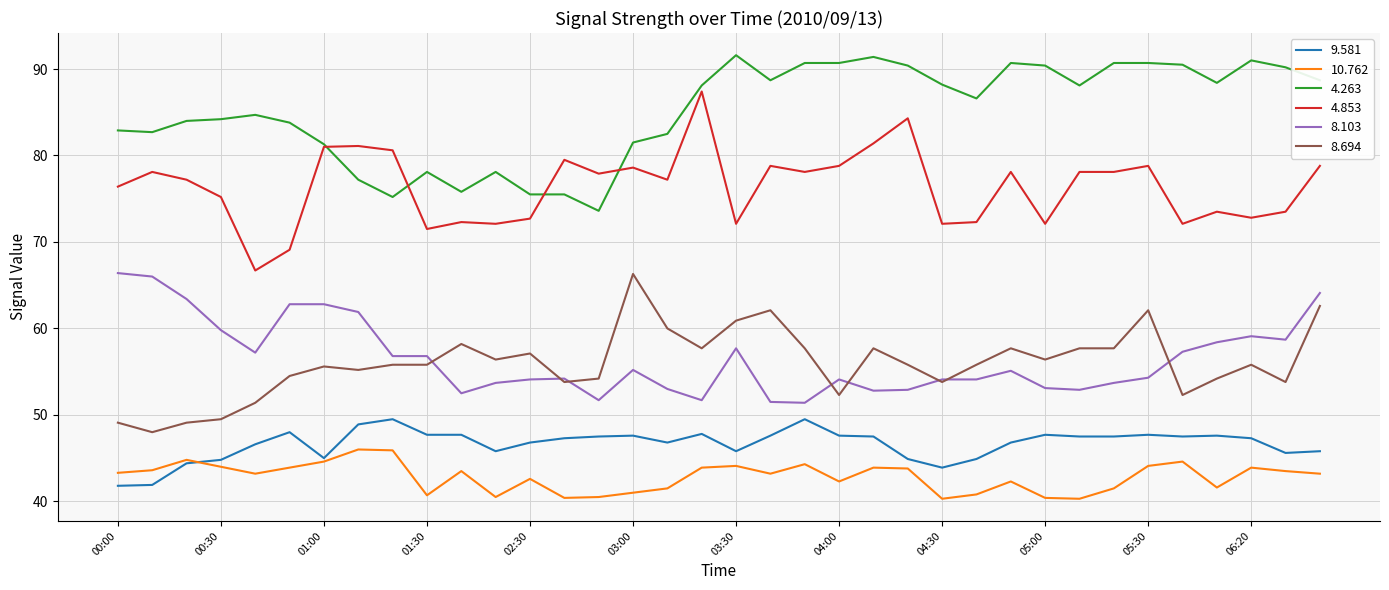

True or false: 8.103 and 9.581 cross at least once.

False